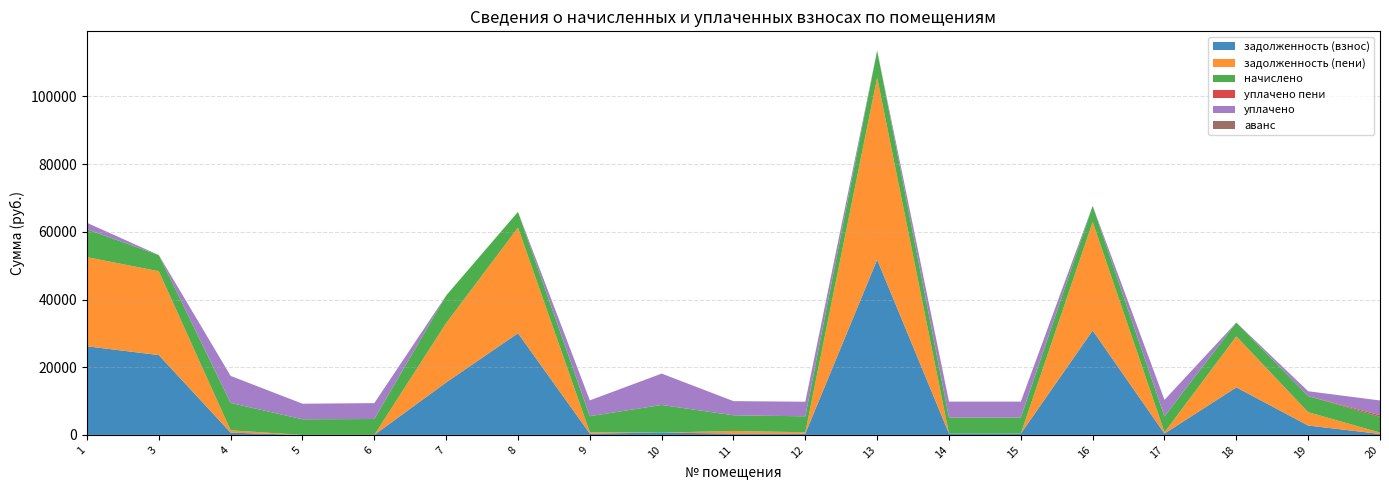

Reading left to right, extract all data points from this chart.

задолженность (взнос): 26186.1	23585.9	675.2	0.0	0.2	15494.2	30050.6	395.2	680.0	386.4	392.0	51780.2	393.6	393.6	30857.8	388.8	14045.7	2766.4	288.4
задолженность (пени): 26333.7	24778.7	675.2	0.0	0.0	17531.8	31212.2	395.2	0.0	772.8	392.0	53781.8	0.0	0.0	32050.6	388.8	15068.1	3952.0	392.0
начислено: 8236.8	4771.2	8102.4	4608.0	4694.4	8150.4	4646.4	4742.4	8160.0	4636.8	4704.0	8006.4	4723.2	4723.2	4771.2	4665.6	4089.6	4742.4	4704.0
уплачено пени: 0.0	0.0	0.0	0.0	0.0	0.0	0.0	0.0	8.0	2.6	0.0	0.0	0.0	0.0	0.0	6.0	0.0	10.0	428.9
уплачено: 1911.6	0.0	7975.8	4608.3	4694.2	0.0	0.0	4668.3	9265.0	4177.9	4312.0	0.0	4721.9	4721.9	0.0	4908.1	0.0	1432.6	4356.1
аванс: 0.0	0.0	0.0	0.0	0.0	0.0	0.0	0.0	0.0	0.0	0.0	0.0	0.0	0.0	0.0	0.0	0.0	0.0	0.0